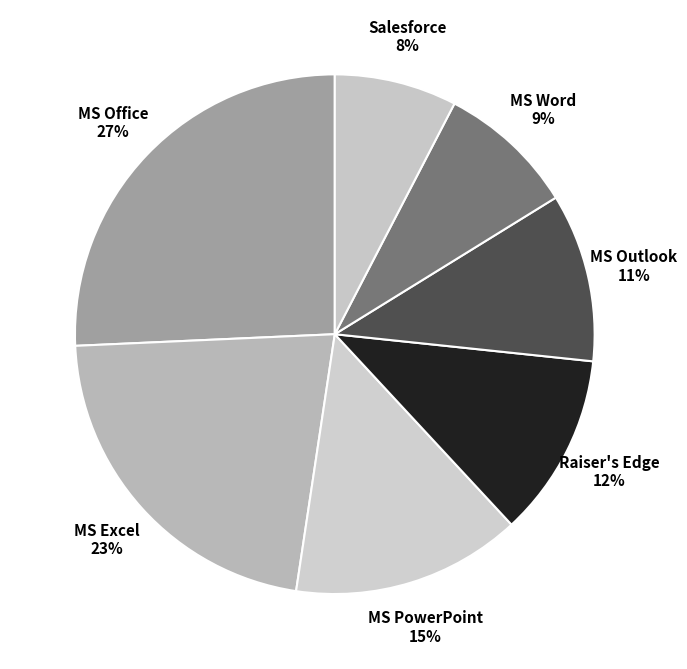

Which category has the smallest portion of the pie?

Salesforce software